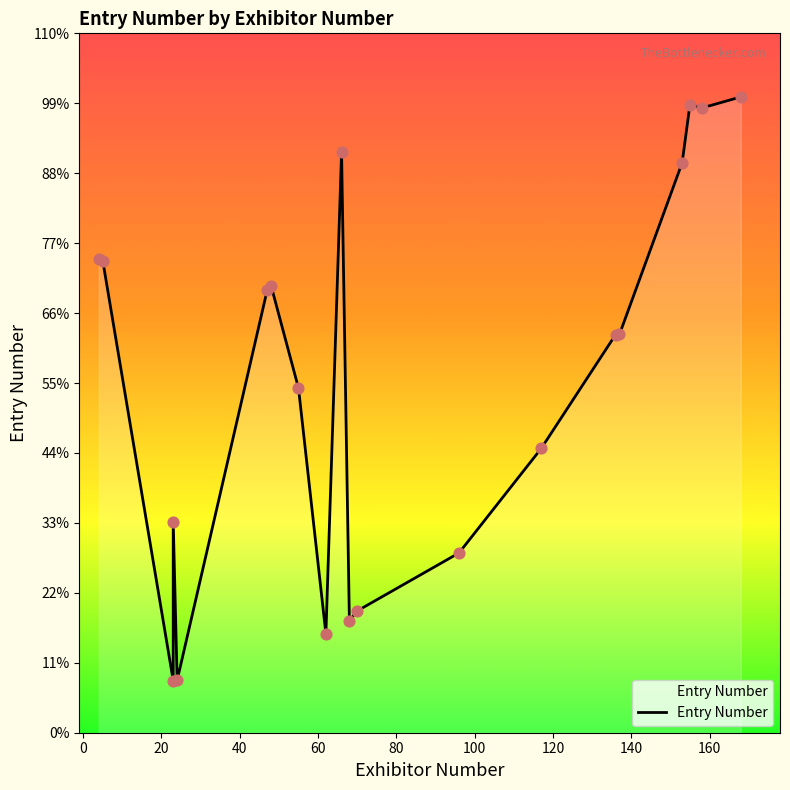

Which has a higher value, 140 or 160?

160